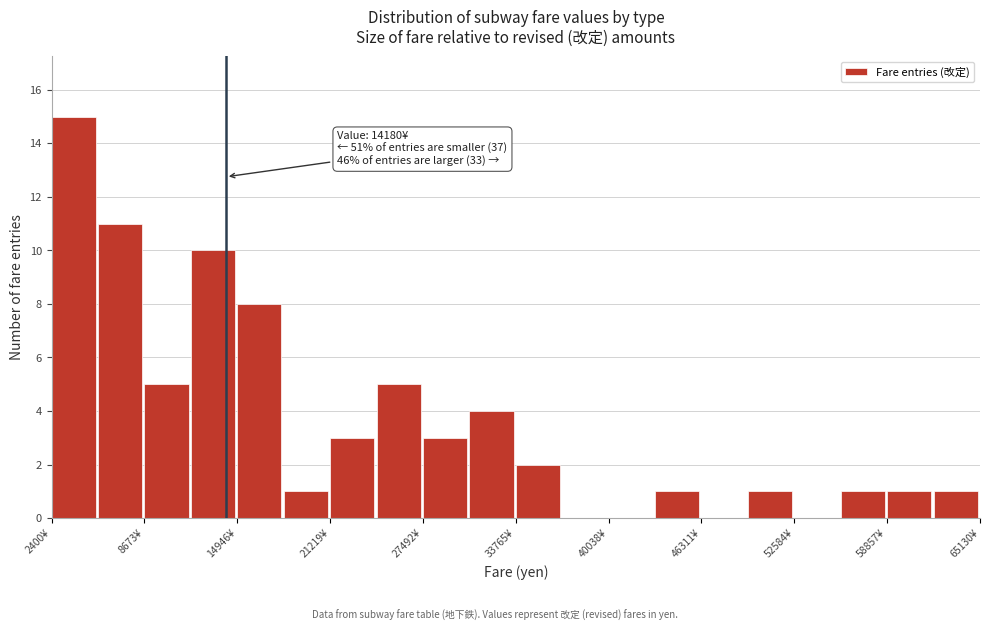

Around what value on the x-axis is the tallest bar? Give the approximate position of its centre, as read against the axis.

4000